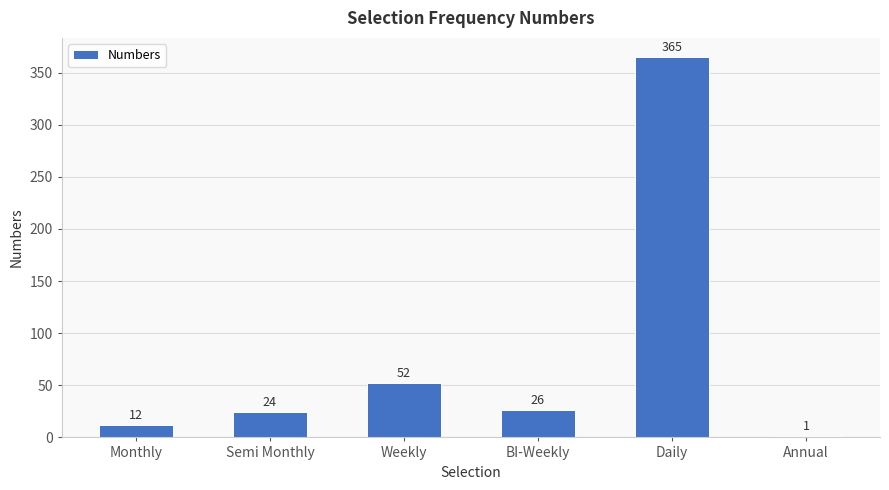

What is the sum of all values?

480